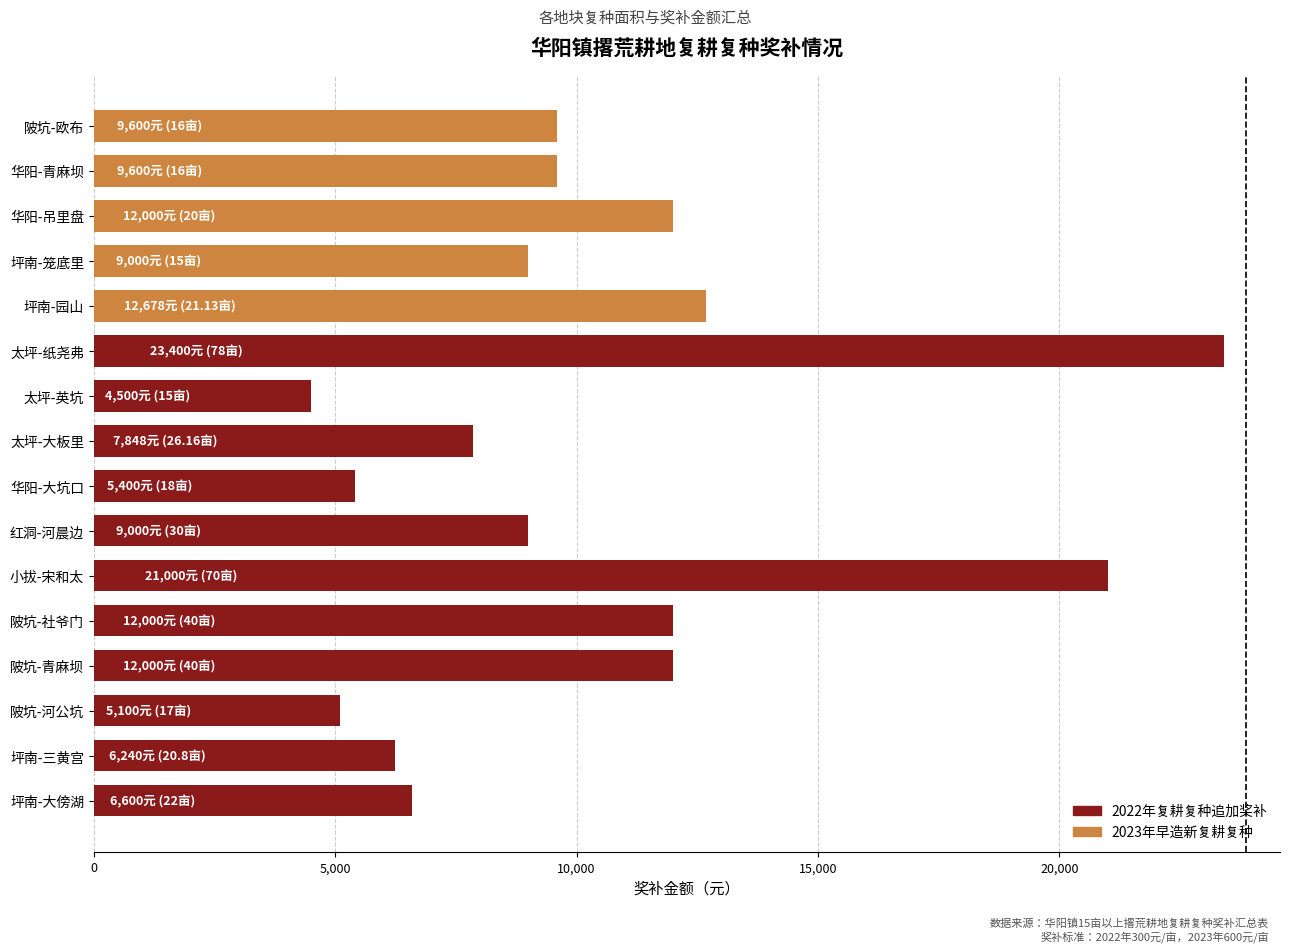

The value of 追加奖补(元) at 陂坑-欧布 is 15551.3. True or false?

False